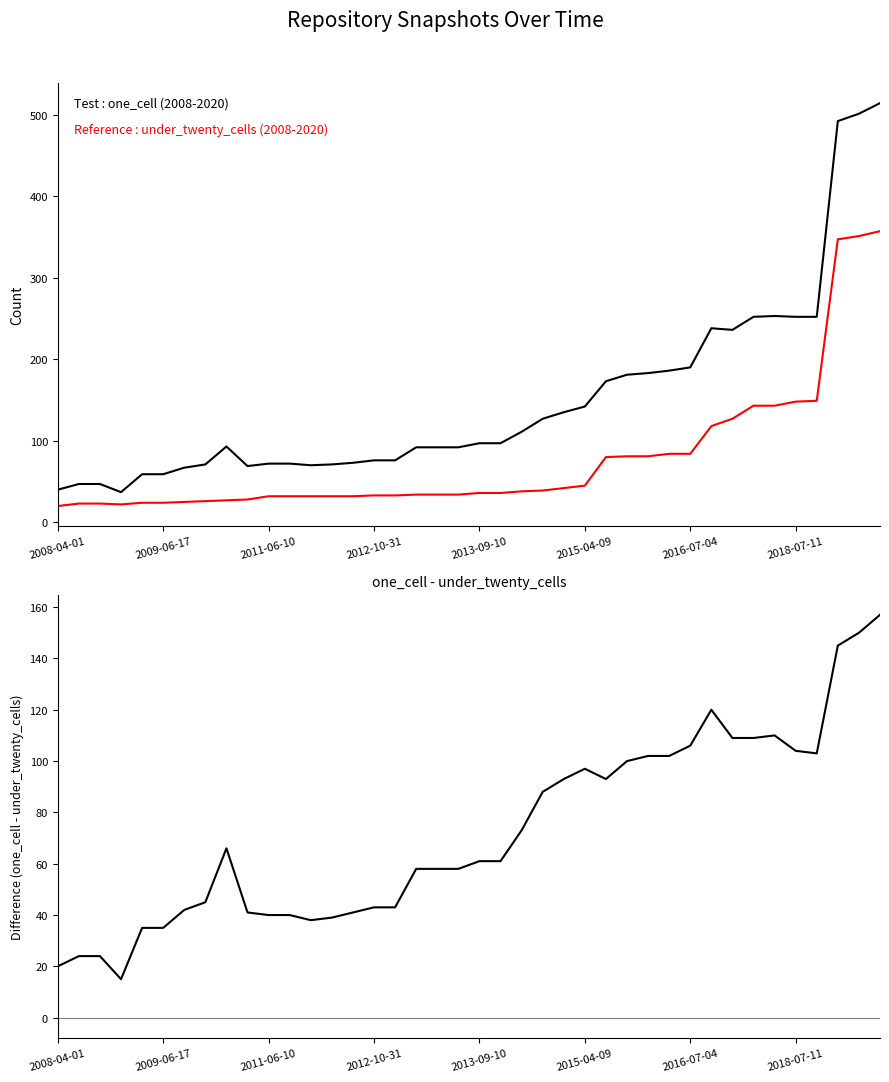

Is this an area chart (filled region under the line)?

No